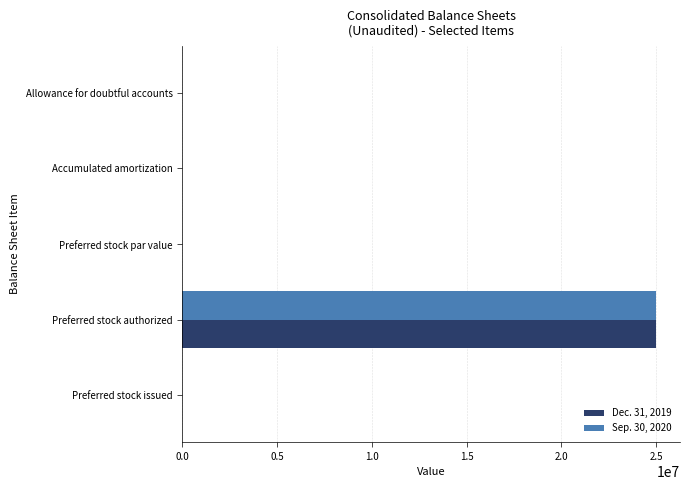

At which category is the sum across all series the highest?

Preferred stock authorized